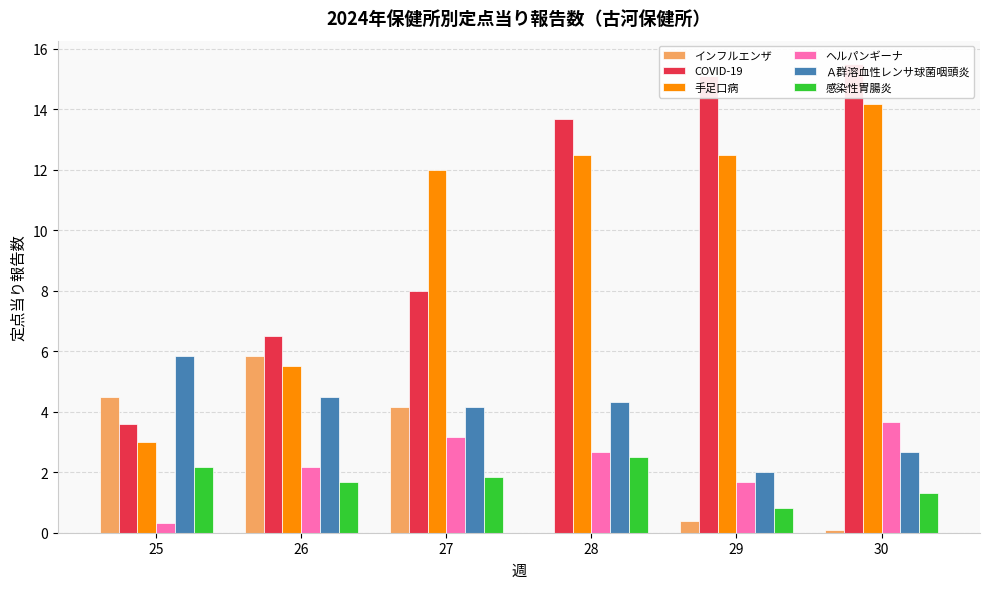

What is the sum of the Ａ群溶血性レンサ球菌咽頭炎 values at 25 and 28?

10.2